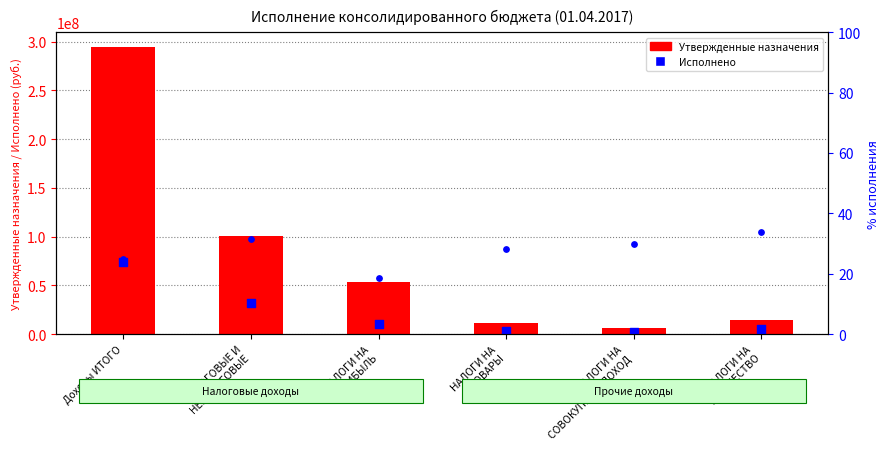

Which series has the widest spread of Y values?

Утвержденные назначения